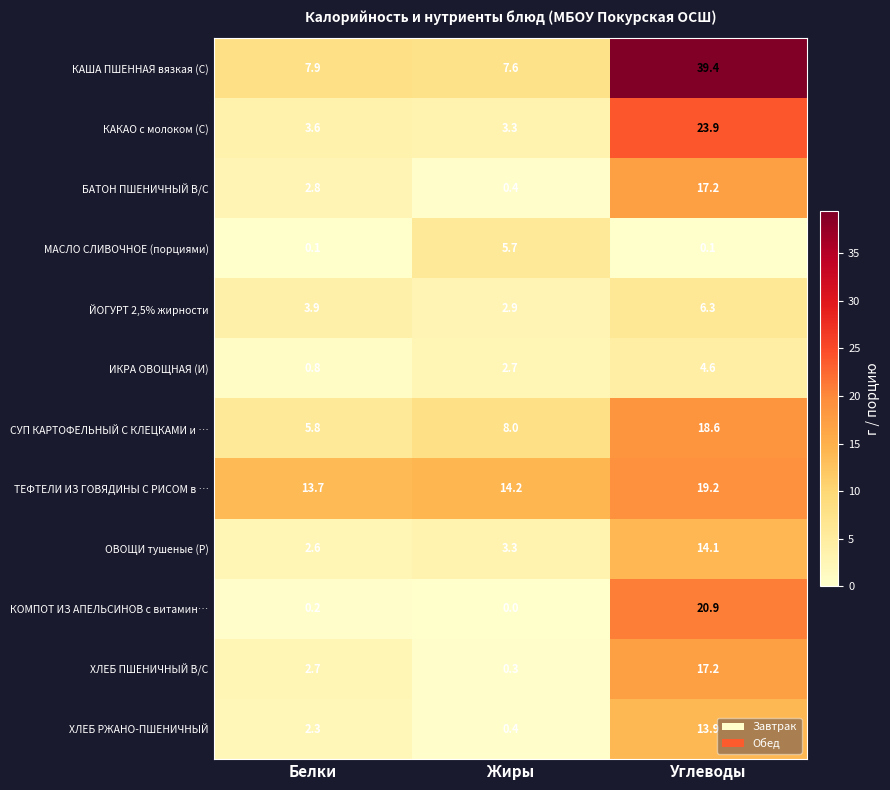

The value of ХЛЕБ ПШЕНИЧНЫЙ В/С at Белки is 2.7. True or false?

True